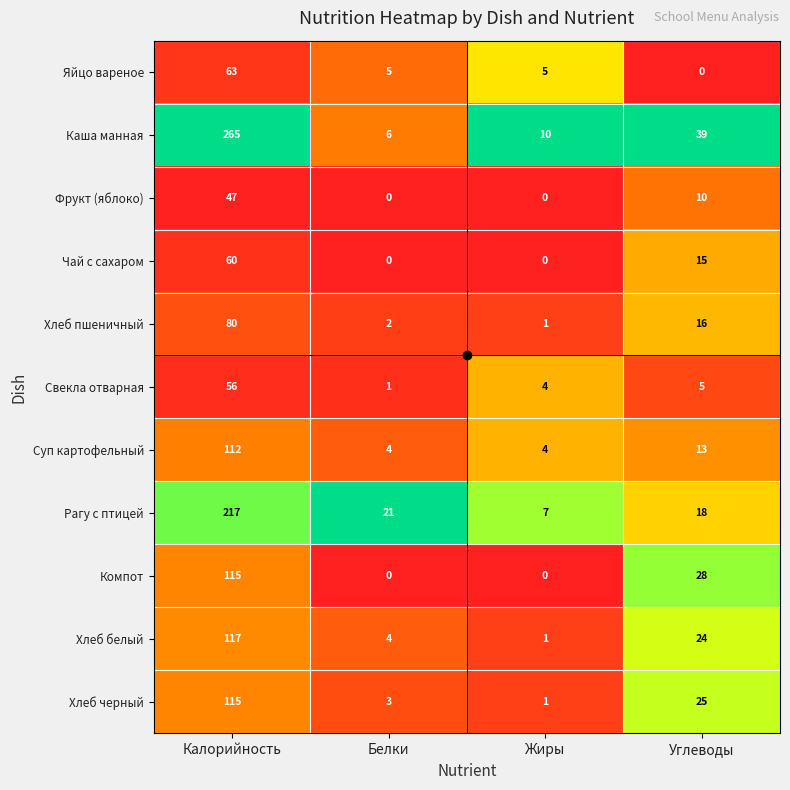

At how many categories does at least one series exceed 0?

4